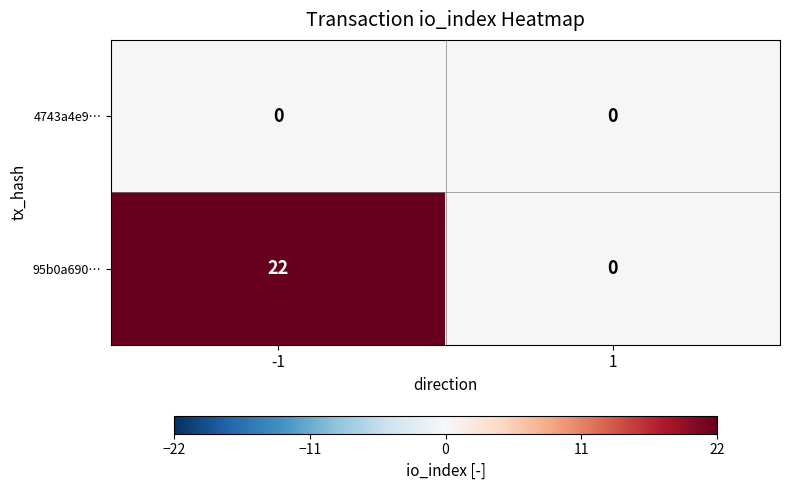

Rank the series by their average value, from lowest to highest.

4743a4e9…, 95b0a690…